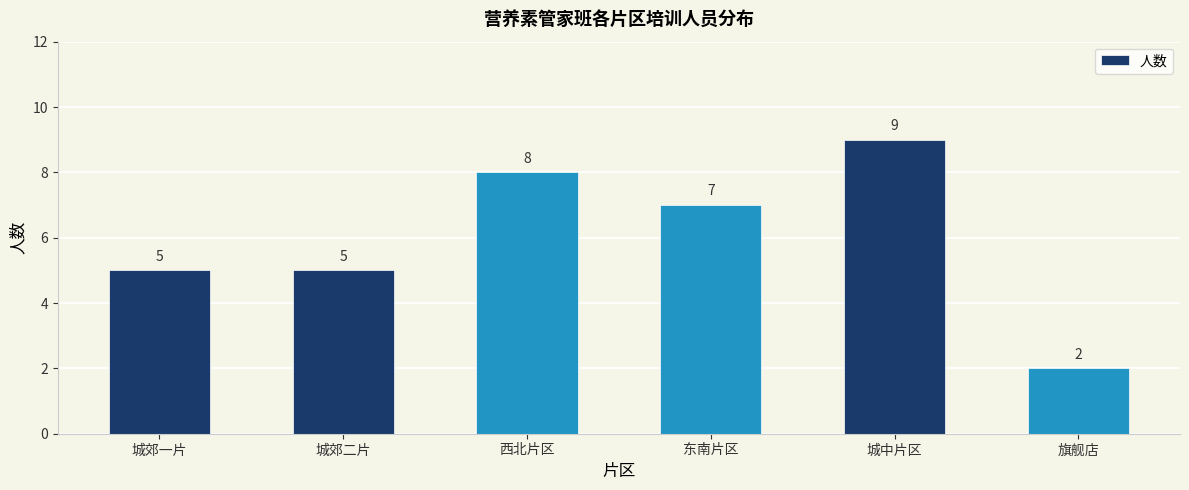

What is the difference between the values at 城中片区 and 东南片区?

2